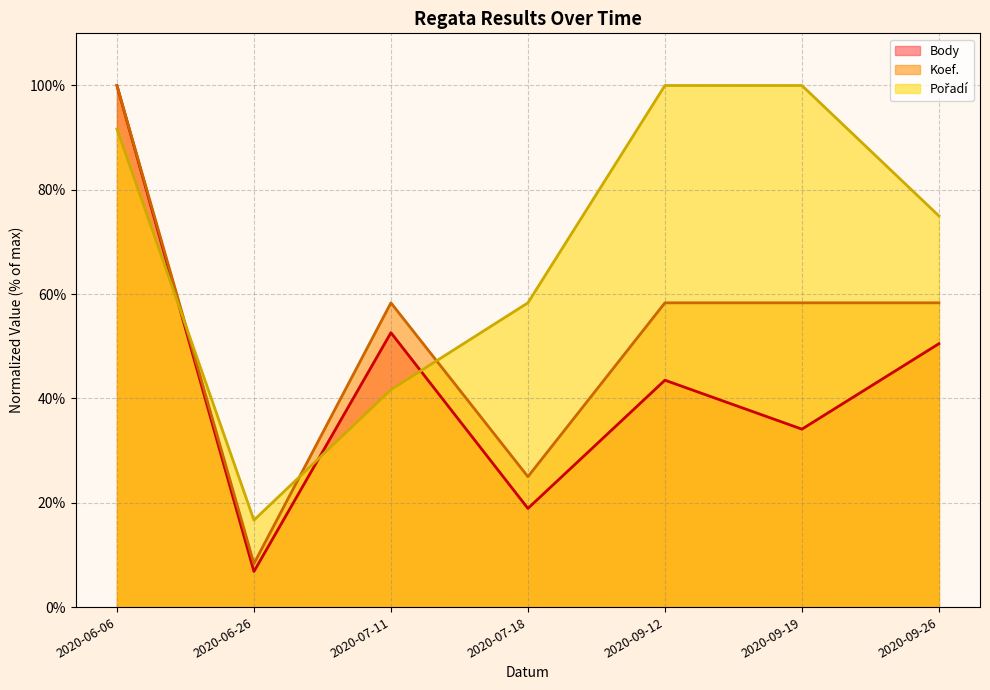

True or false: Koef. has a value of 77.6 at 2020-07-11.

False